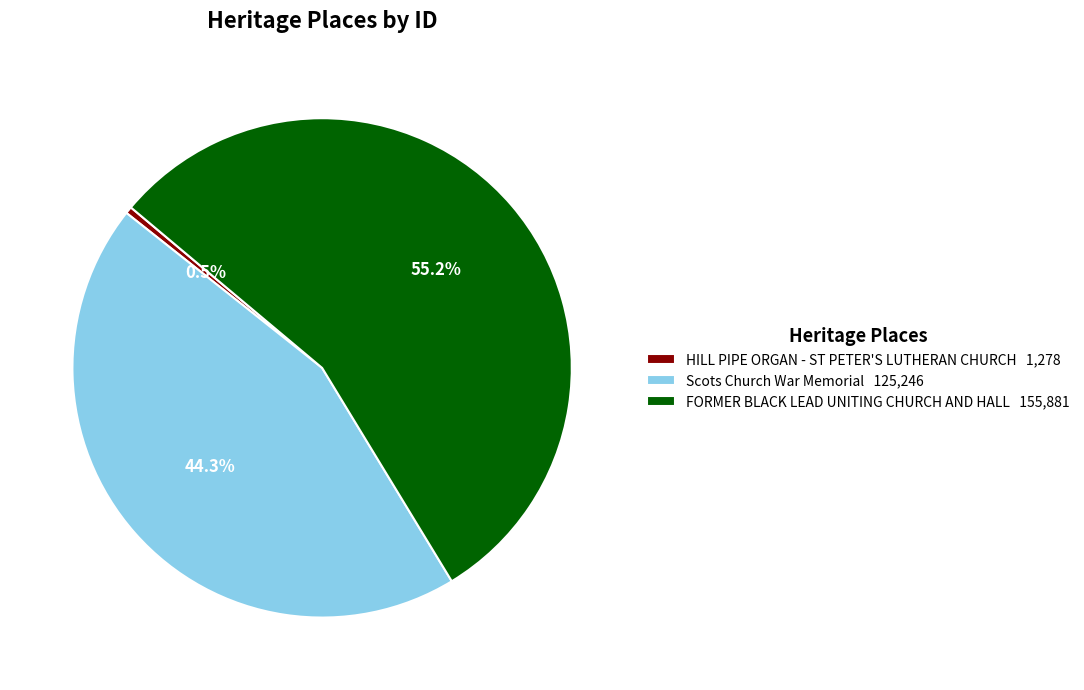

Rank the categories by value from lowest to highest.

HILL PIPE ORGAN - ST PETER'S LUTHERAN CHURCH, Scots Church War Memorial, FORMER BLACK LEAD UNITING CHURCH AND HALL